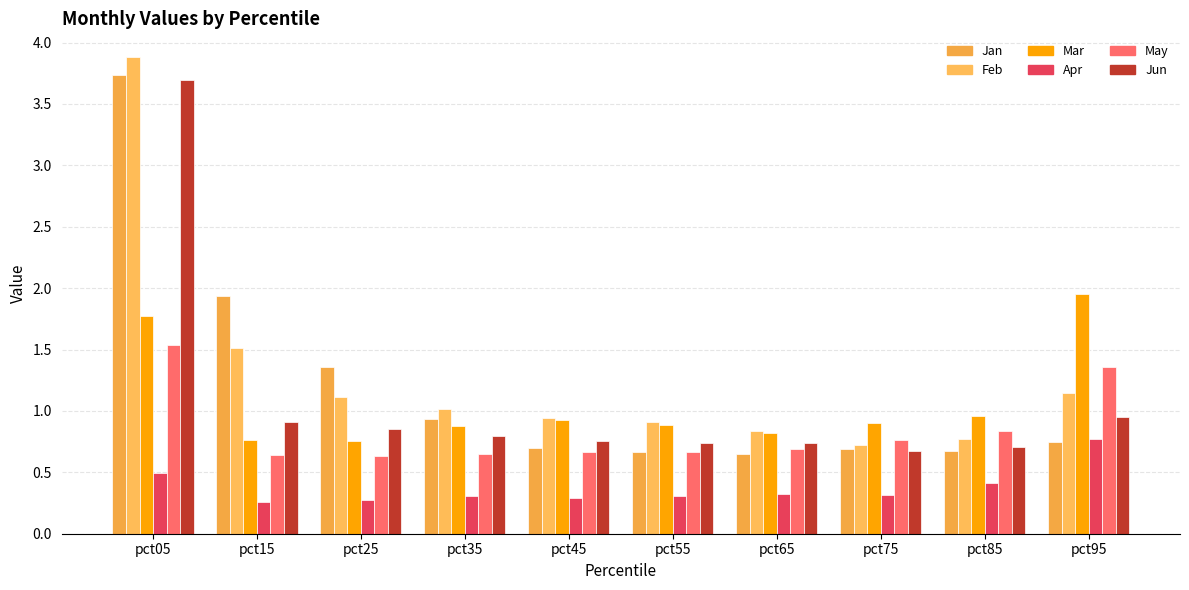

Does the chart contain any negative values?

No